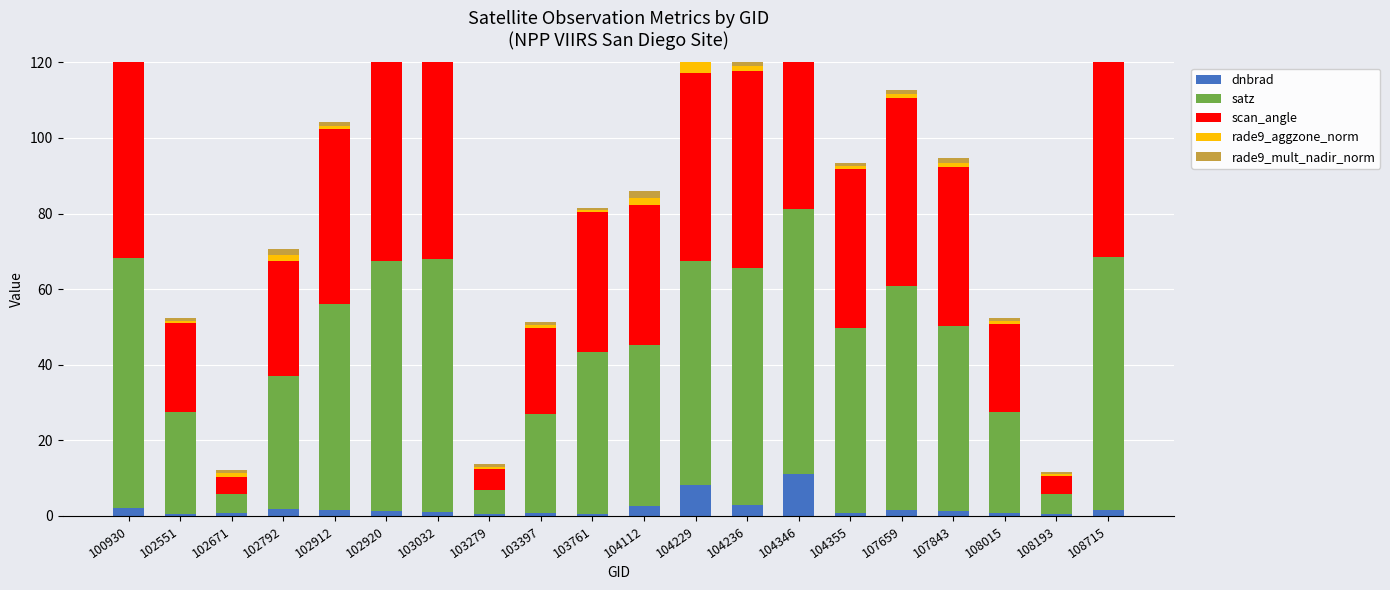

What is the difference between the rade9_mult_nadir_norm values at 104236 and 102551?

1.2